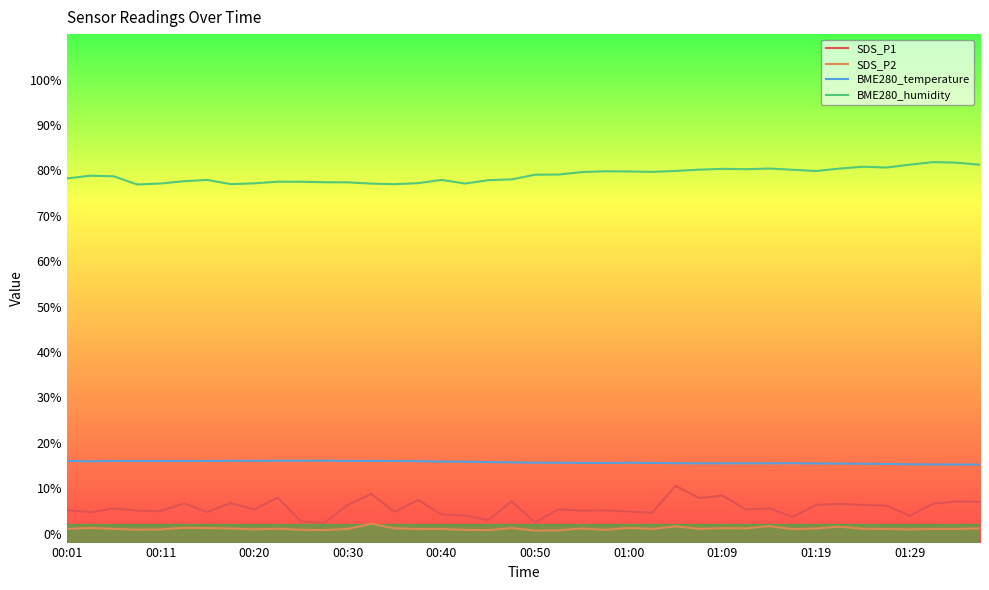

True or false: SDS_P1 and BME280_temperature intersect in this chart.

False